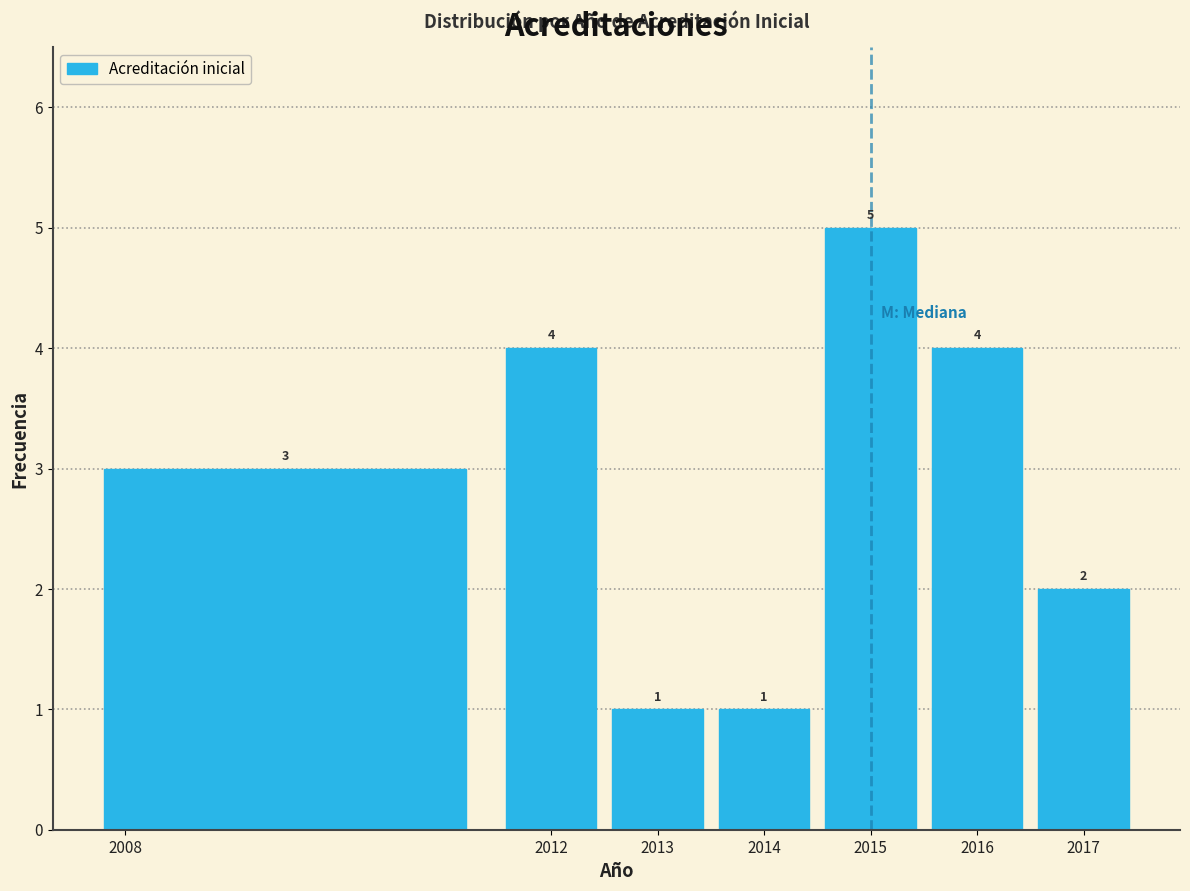

What is the height of the bar covering 2012.5 to 2013.5 on the x-axis?

1